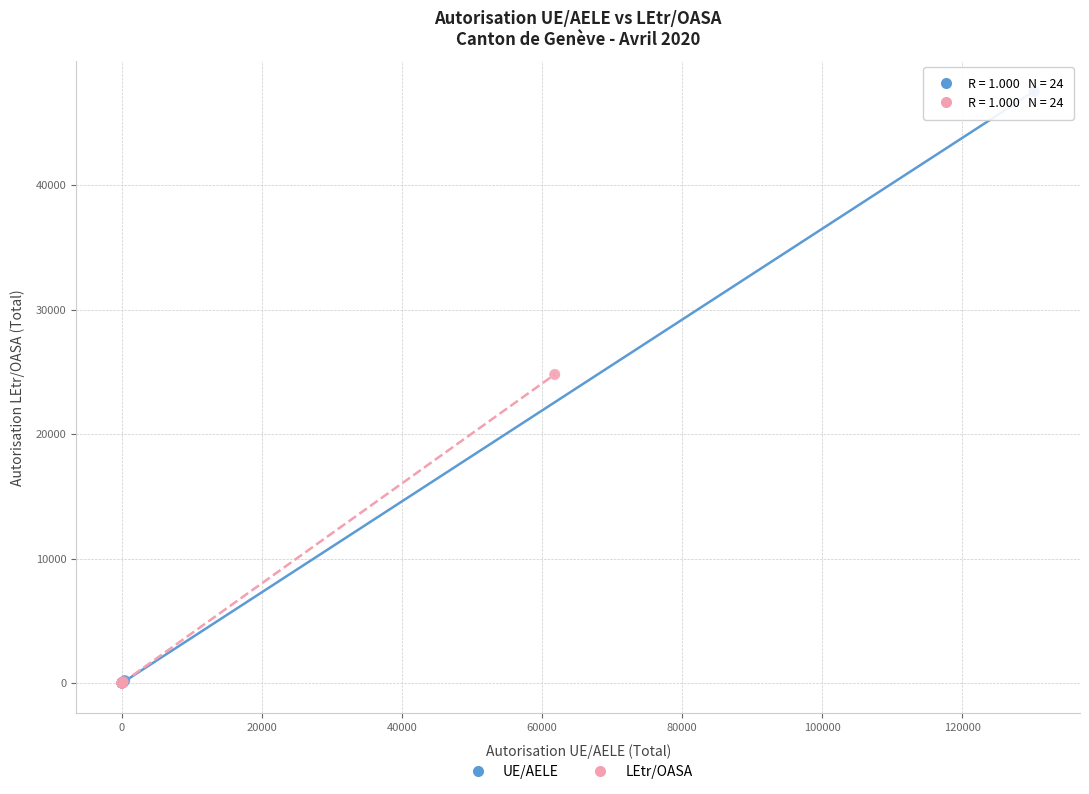

Which series has the widest spread of Y values?

UE/AELE